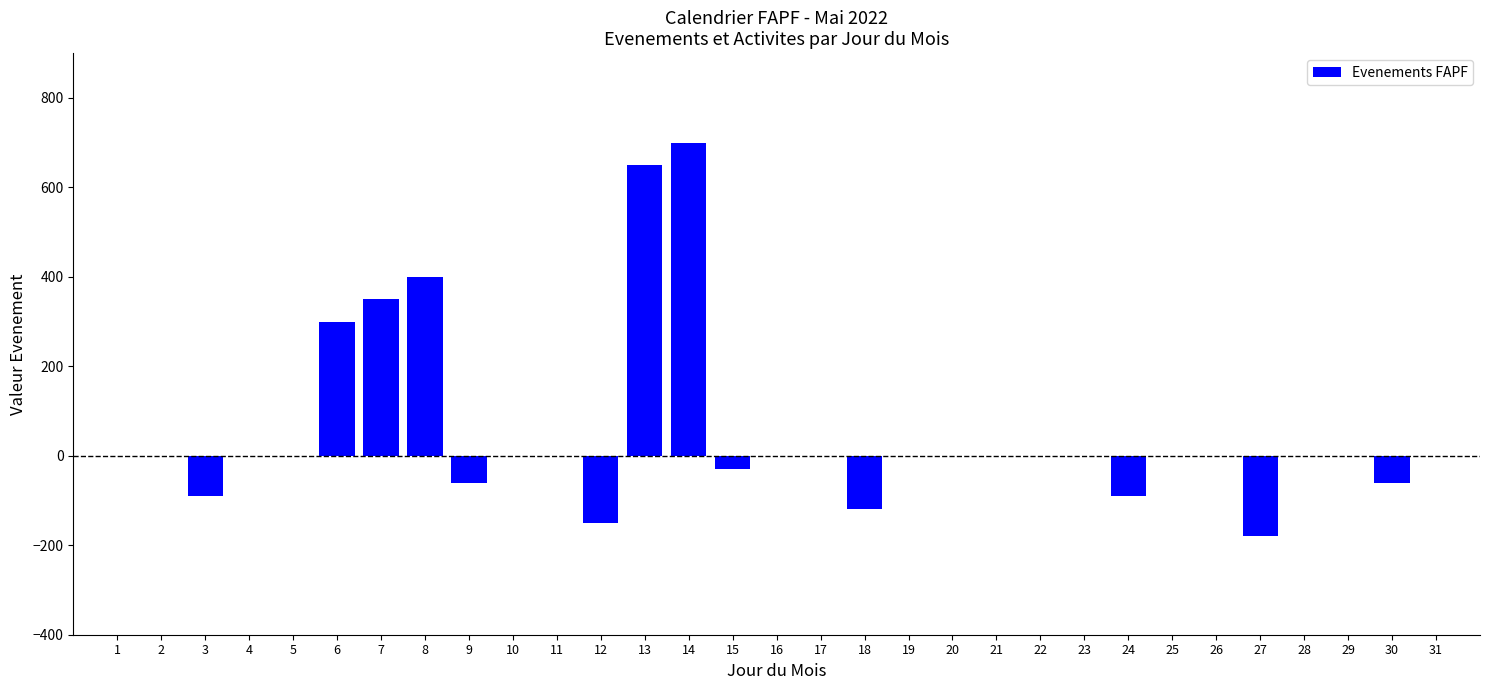

Is it true that the value at 12 is -150?

True